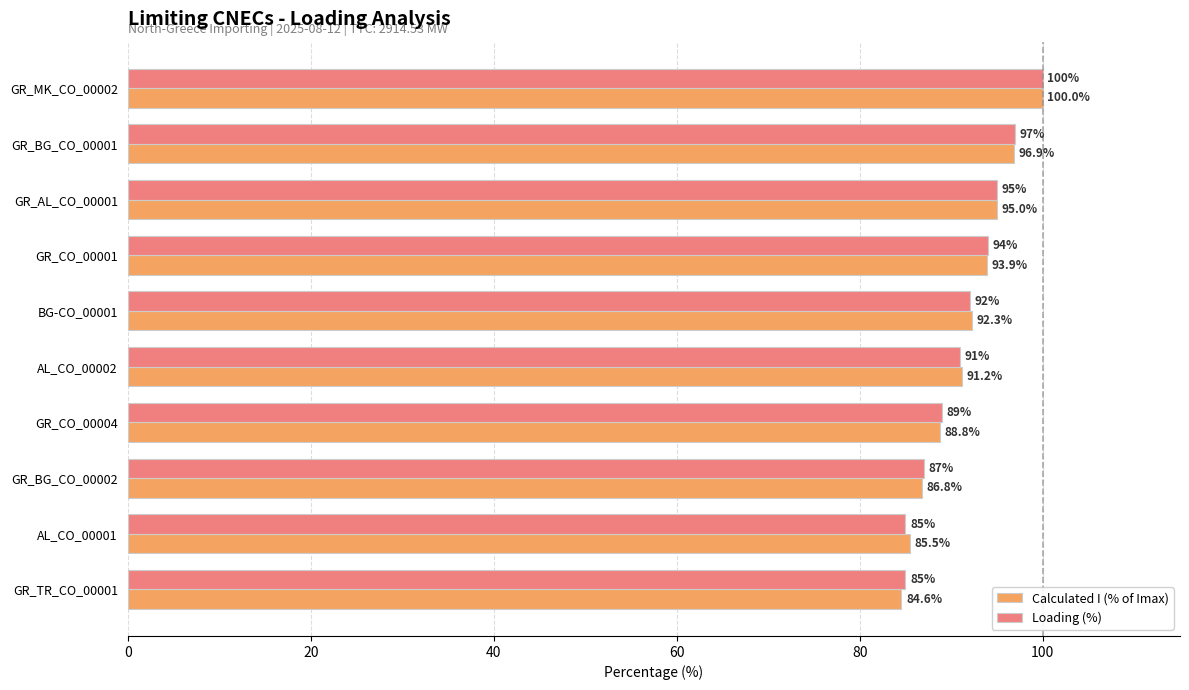

What is the difference between the Loading (%) values at GR_BG_CO_00001 and AL_CO_00002?

6.0